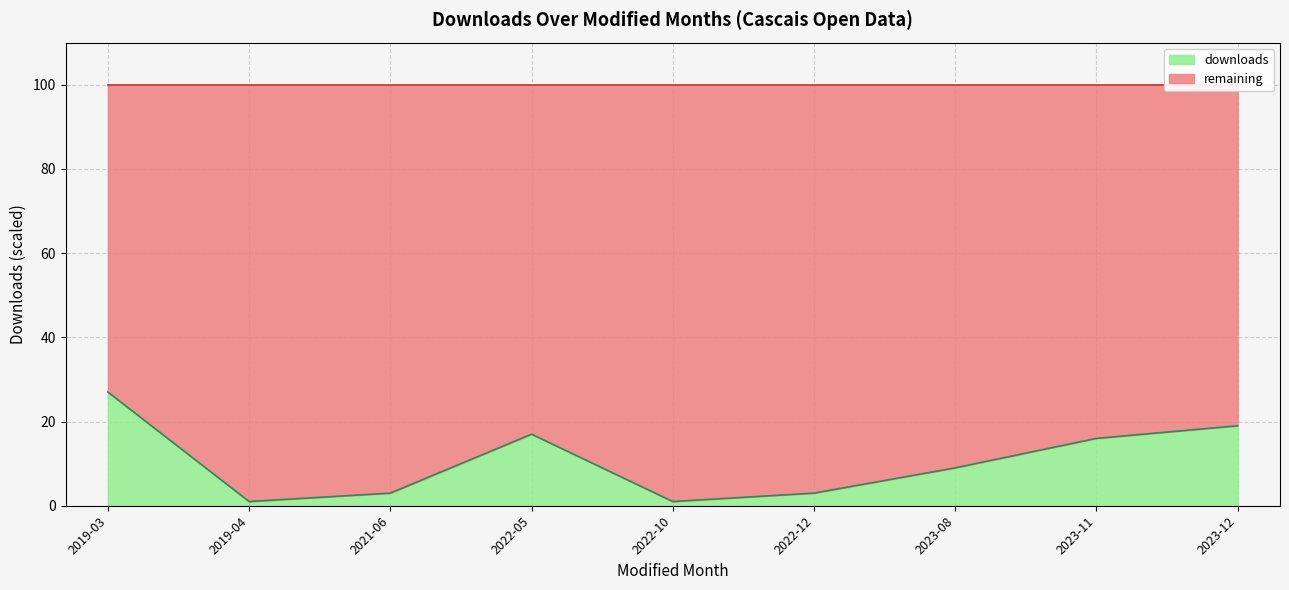

The chart shows a value of 15 at 2023-08. True or false?

False